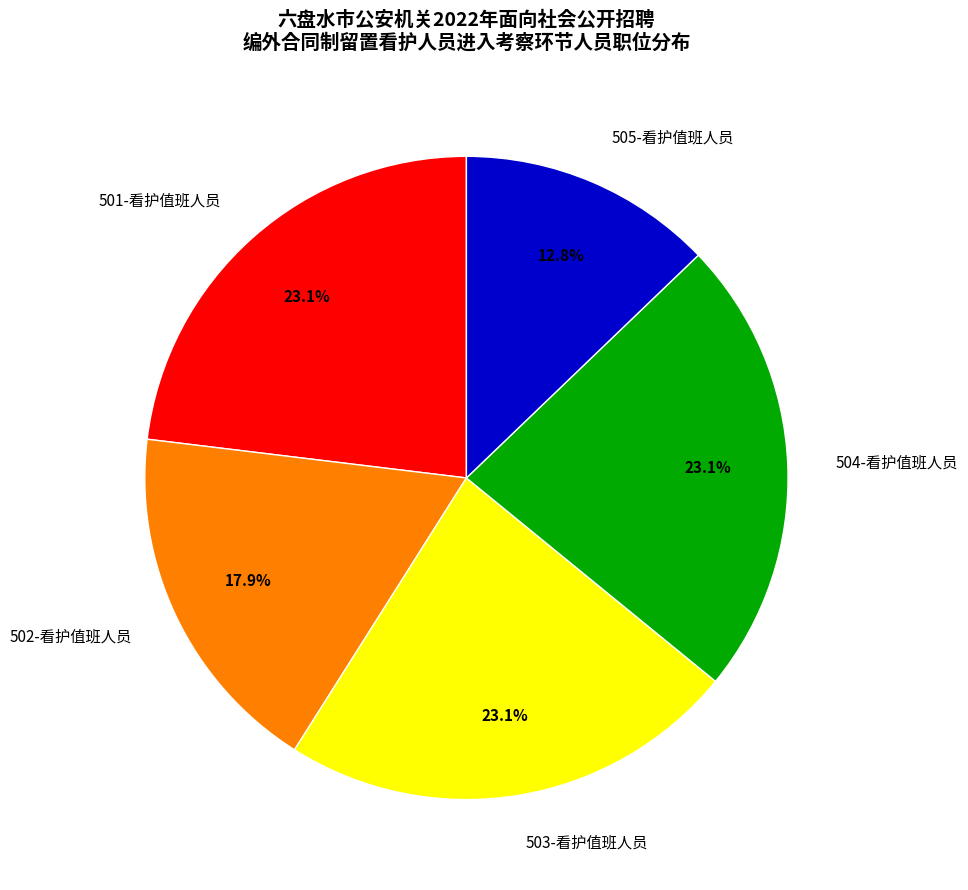

To the nearest percent, what is the difference between the largest and smallest slice percentages?

10%